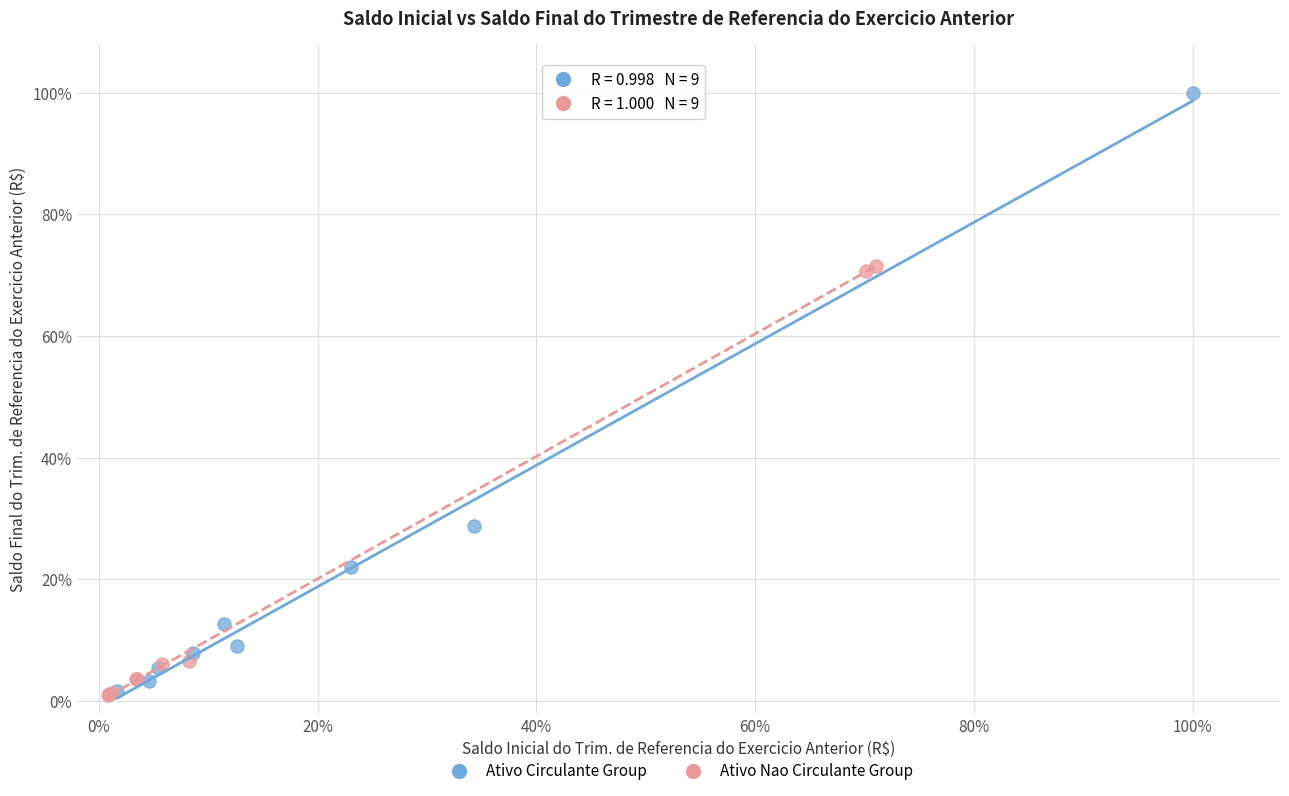

What are all the series names shown in the legend?

Ativo Circulante Group, Ativo Nao Circulante Group